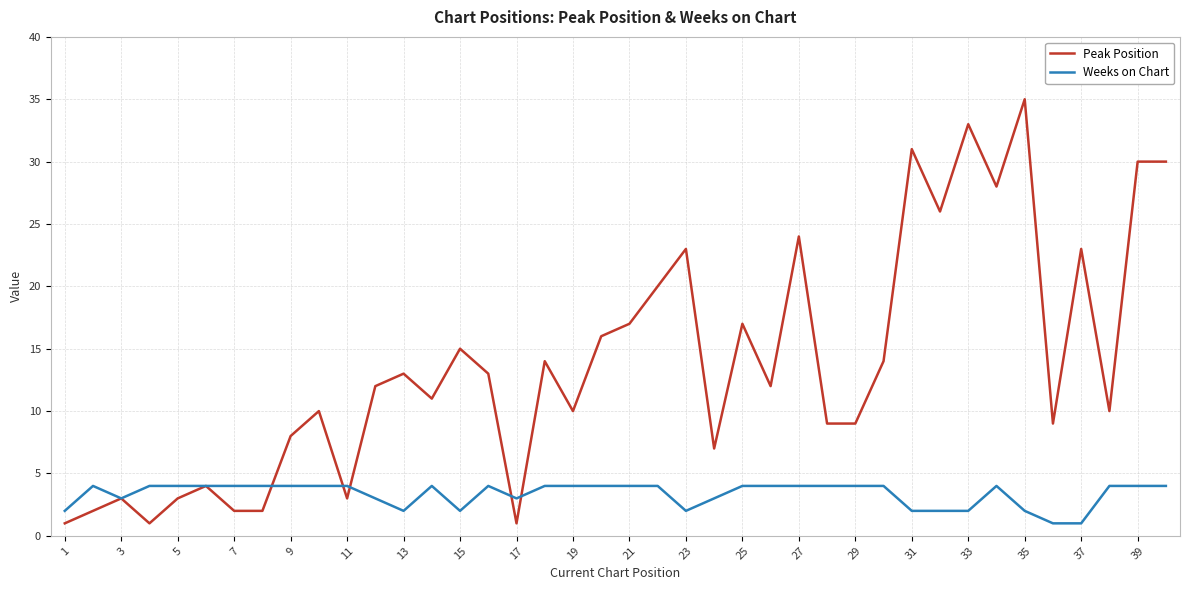

Which series has the widest spread of values?

Peak Position